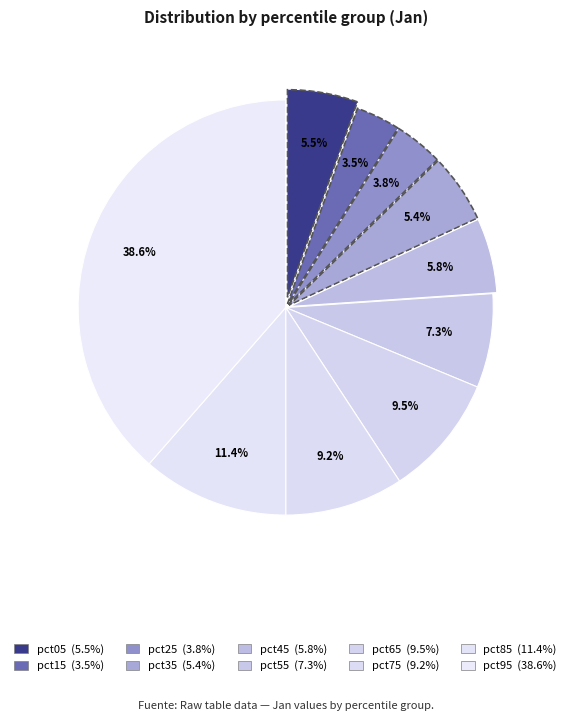

Count the number of slices in the pie.

10